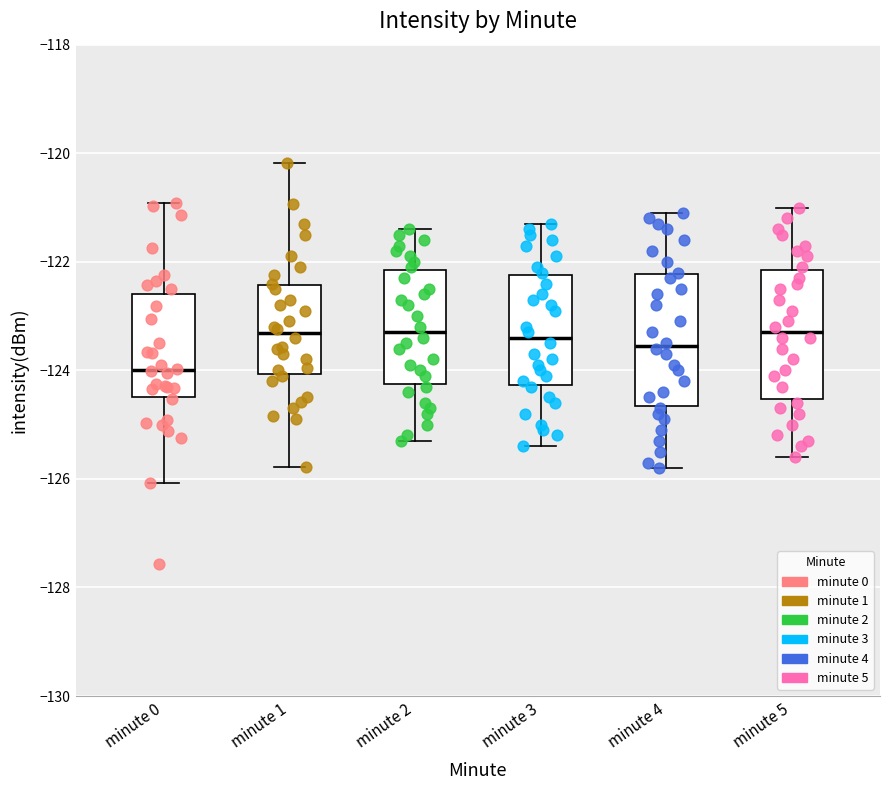

Which box has the lowest median line?

minute 0